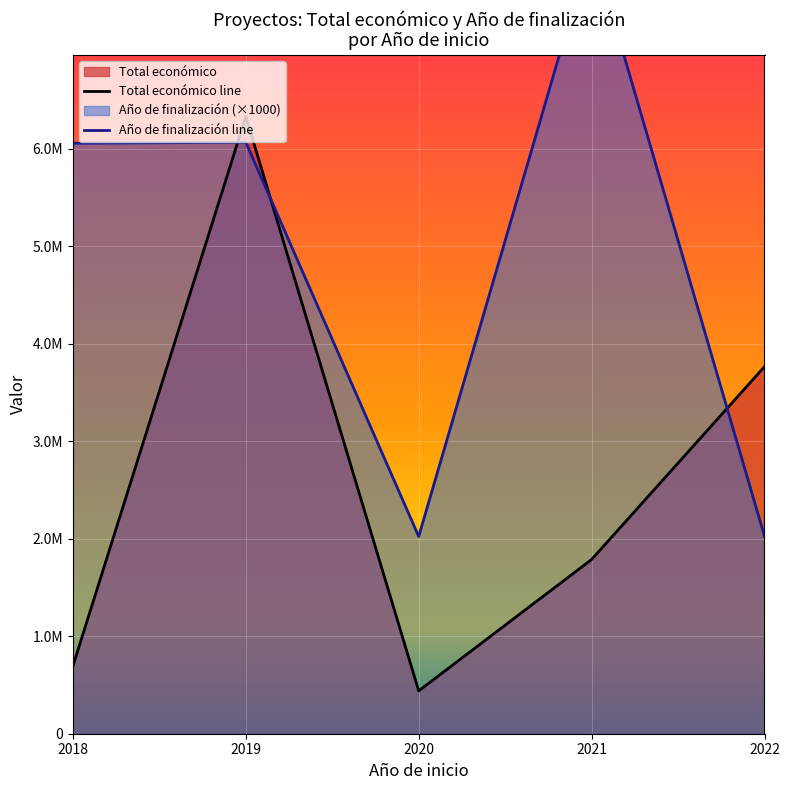

How many intersections are there between Total económico line and Año de finalización line?

3